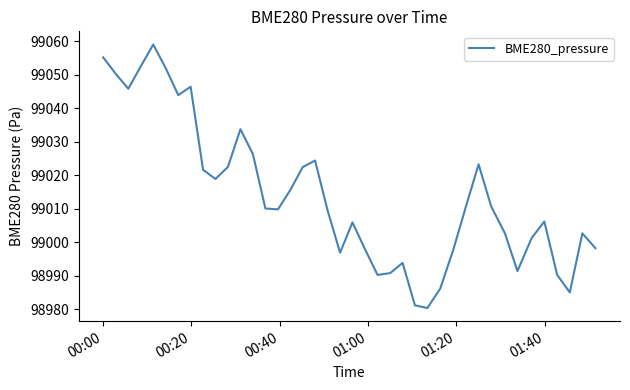

What is the difference between the maximum and minimum values?

78.7